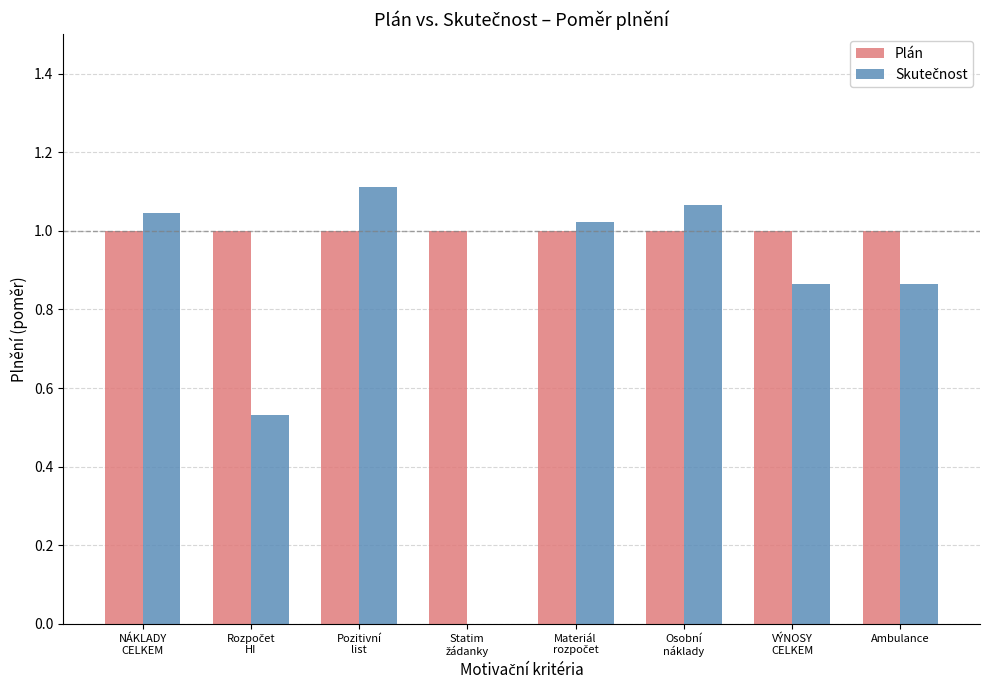

At which category is the sum across all series the highest?

Pozitivní
list